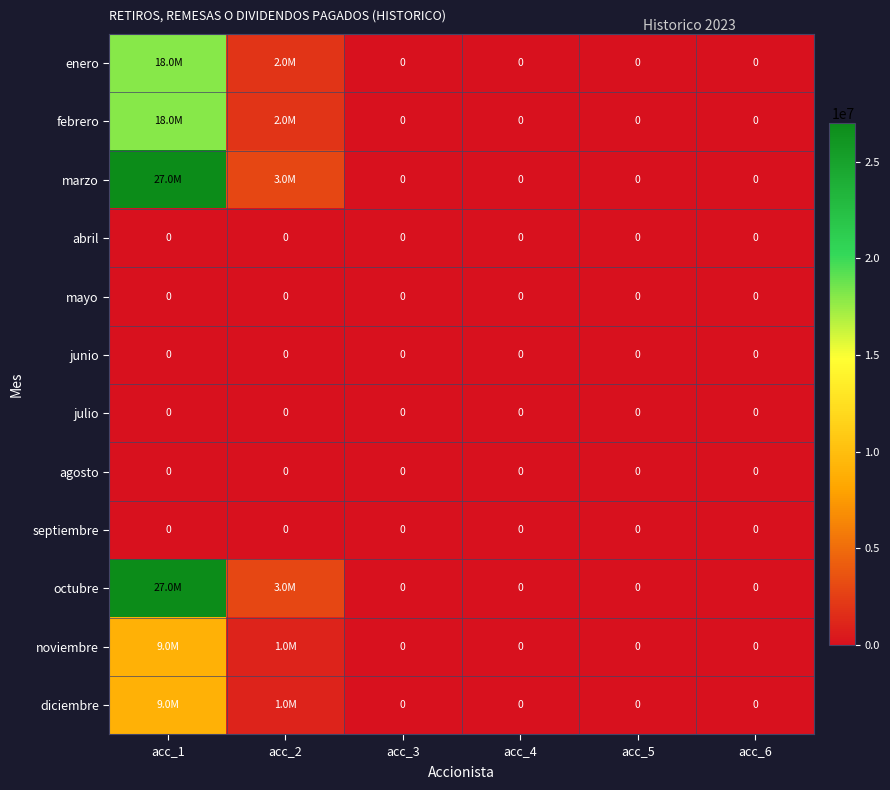

What is the greatest value displayed?

27000000